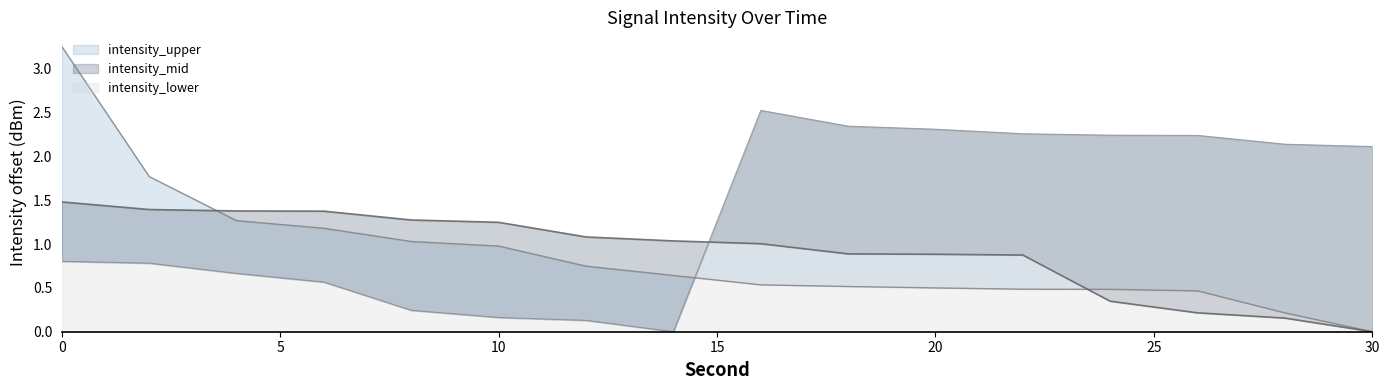

True or false: intensity_lower has more than 2 interior local peaks.

False